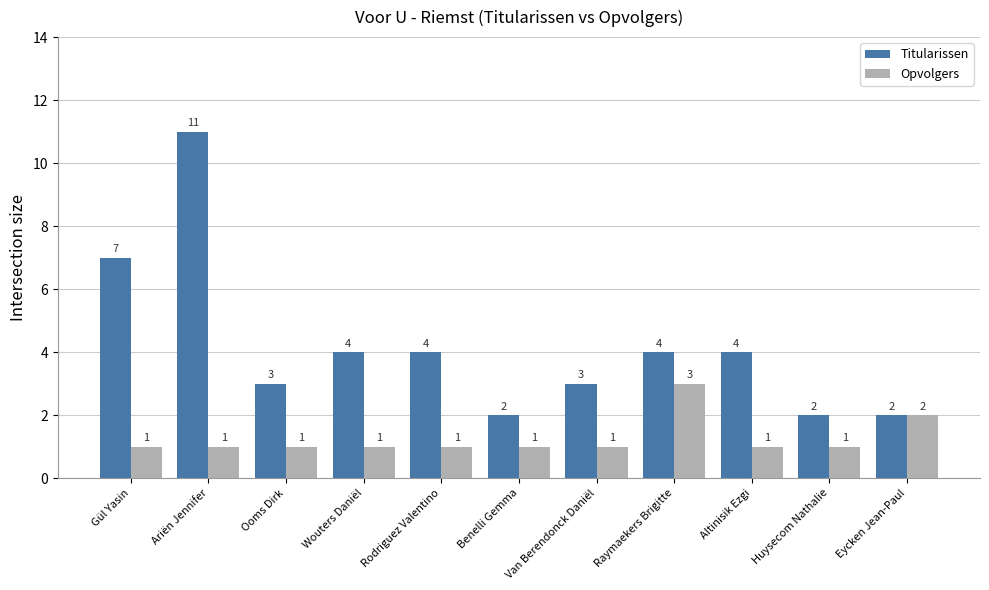

Rank the series by their maximum value, from highest to lowest.

Titularissen, Opvolgers